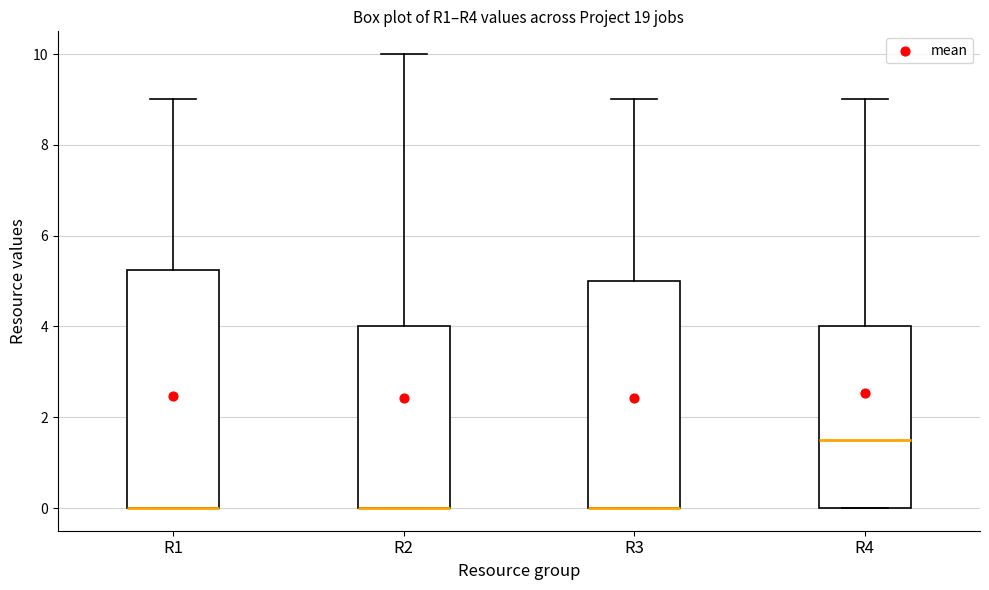

Reading left to right, read every box against the y-axis: the position of its median line, the range the box covers, and the ends of its whiskers. The values are not printed on the chart, so give them approximately, as read against the axis.

R1: median 0.0 (drawn on the box's lower edge), box 0.0 to 5.2, whiskers 0.0 to 9.0
R2: median 0.0 (drawn on the box's lower edge), box 0.0 to 4.0, whiskers 0.0 to 10.0
R3: median 0.0 (drawn on the box's lower edge), box 0.0 to 5.0, whiskers 0.0 to 9.0
R4: median 1.6, box 0.0 to 4.0, whiskers 0.0 to 9.0